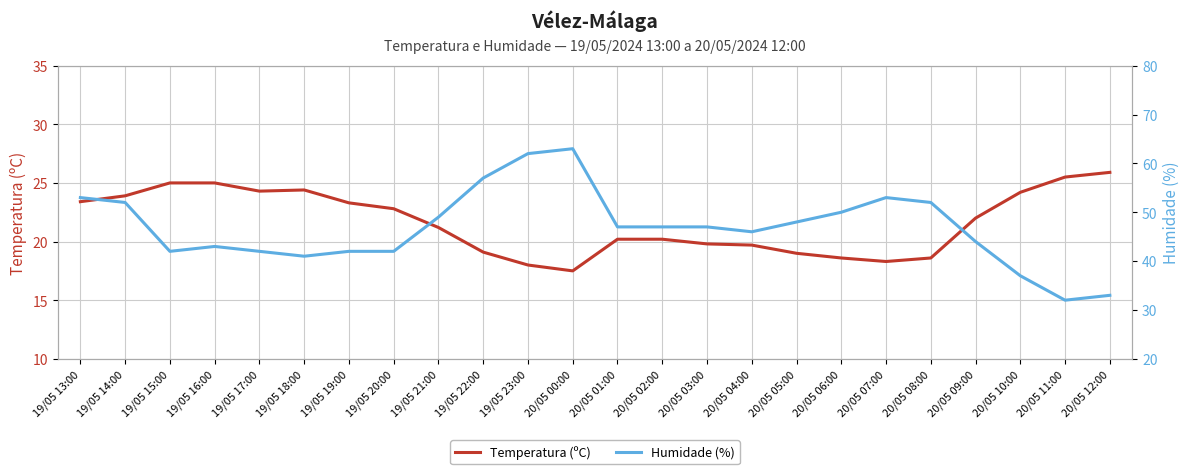

Which series changed the most between 20/05 09:00 and 20/05 10:00?

Humidade (%)